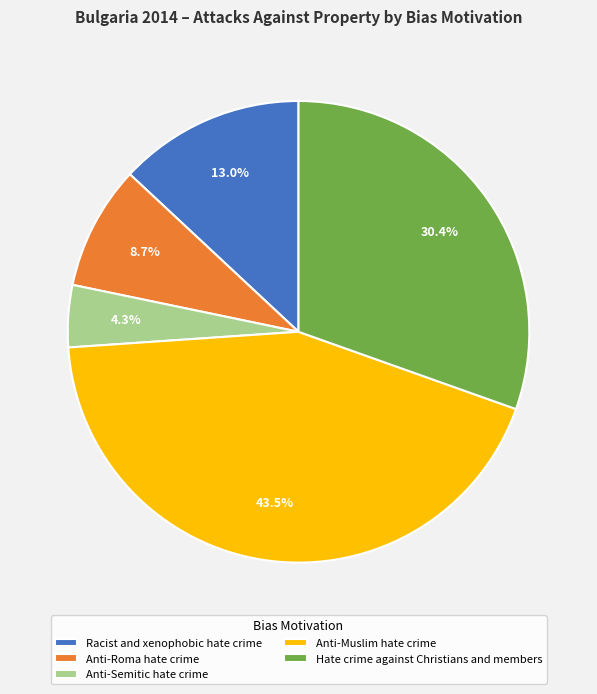

Which slice is the largest?

Anti-Muslim hate crime